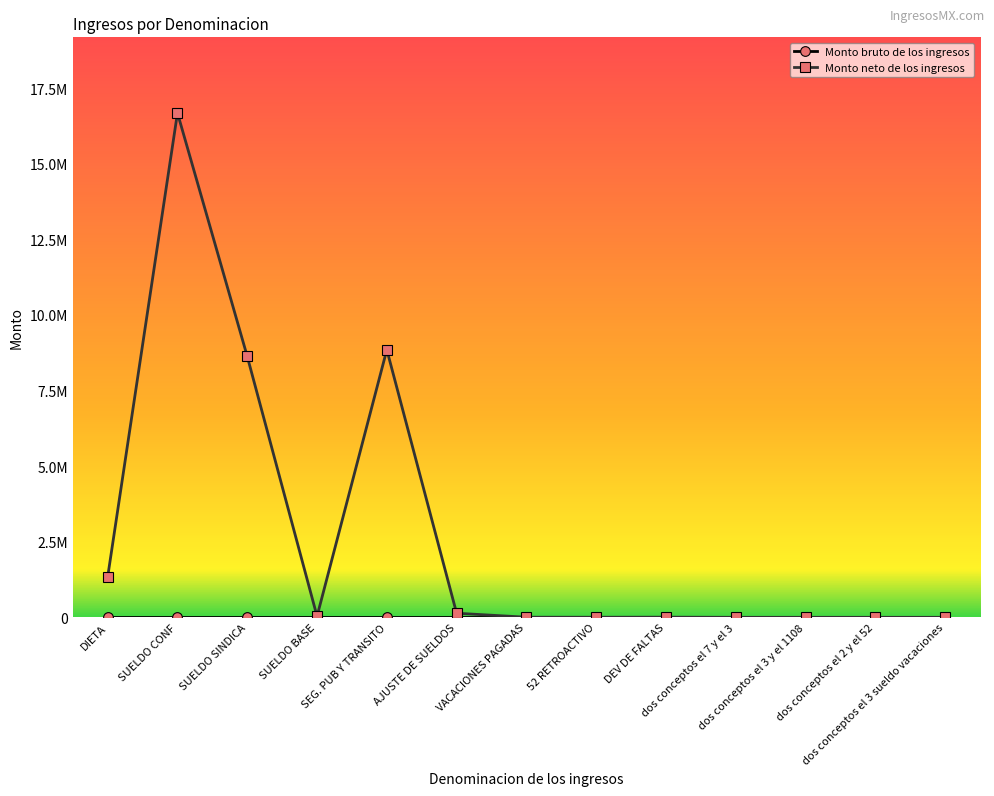

Does the chart have visible grid lines?

No